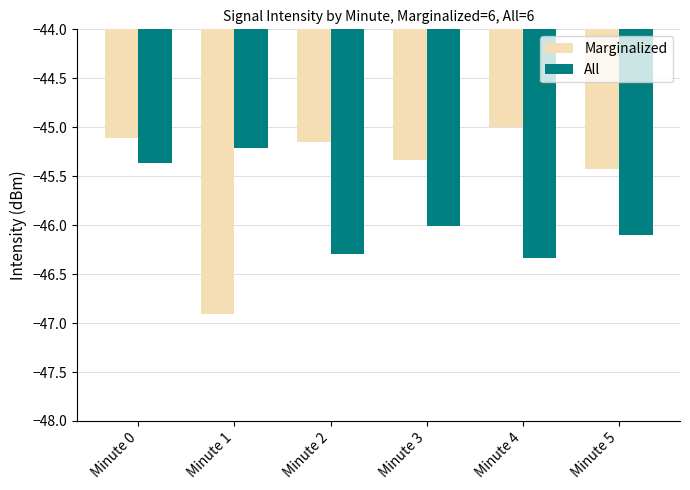

Between Minute 1 and Minute 2, which series saw the biggest shift?

Marginalized